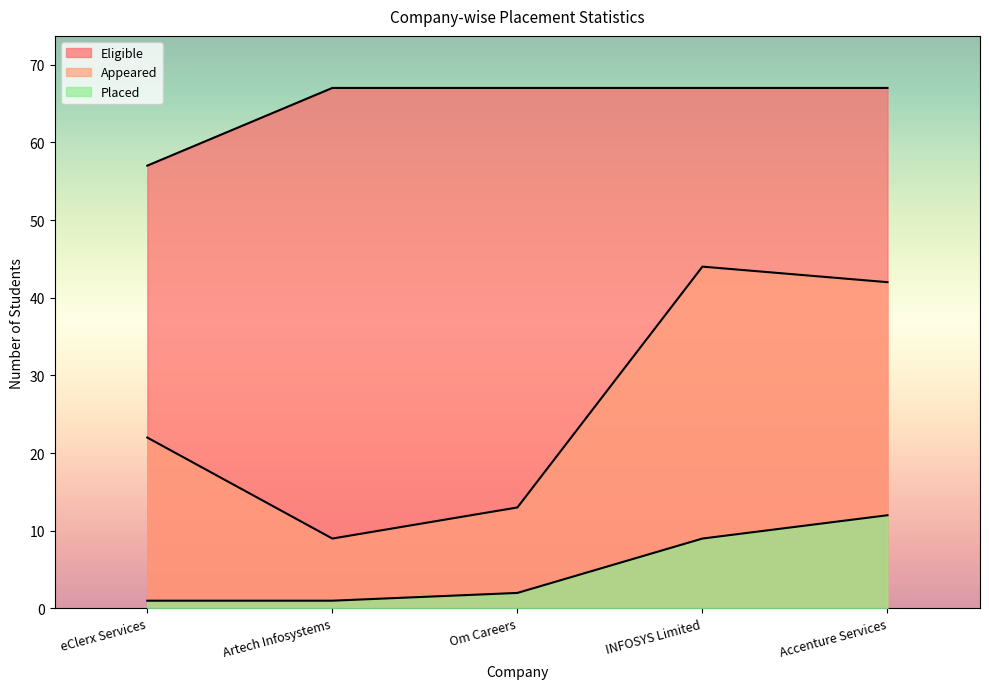

At which category is the sum across all series the highest?

Accenture Services